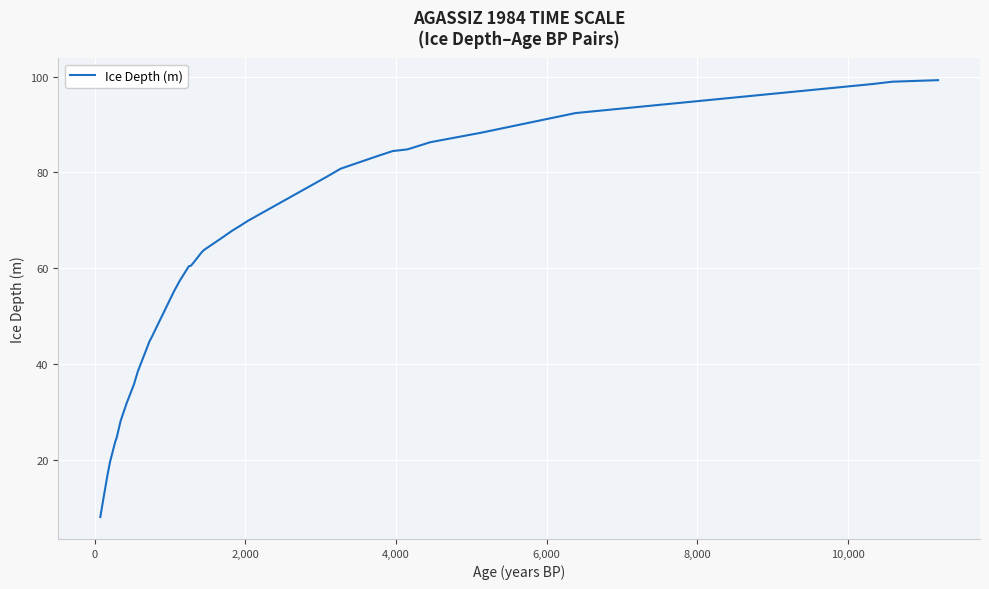

What is the difference between the maximum and minimum values?

91.1